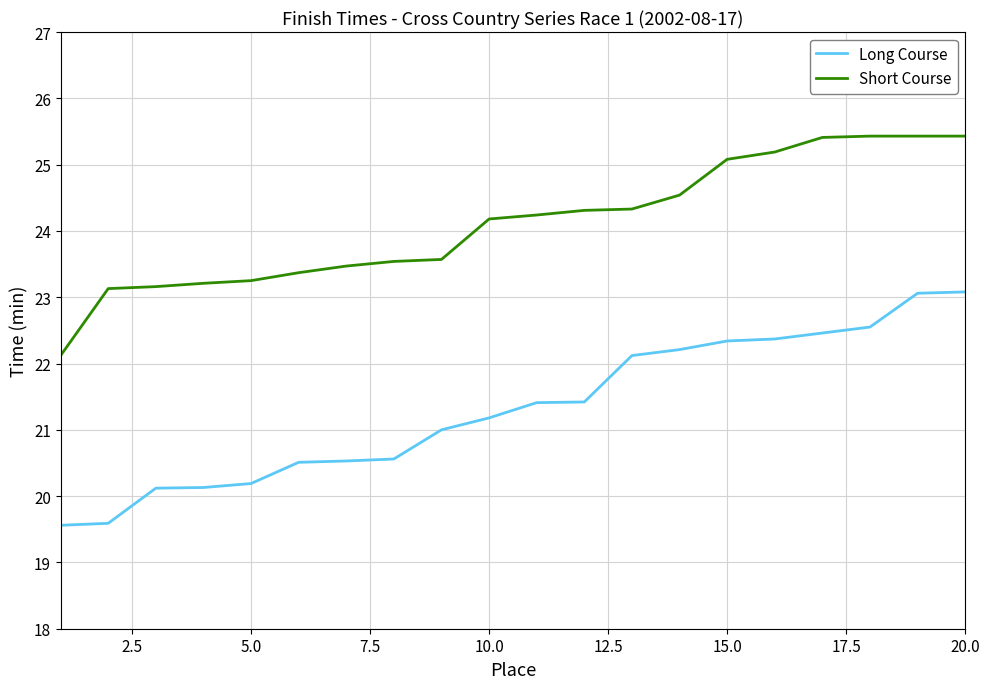

What is the smallest value displayed?

19.6